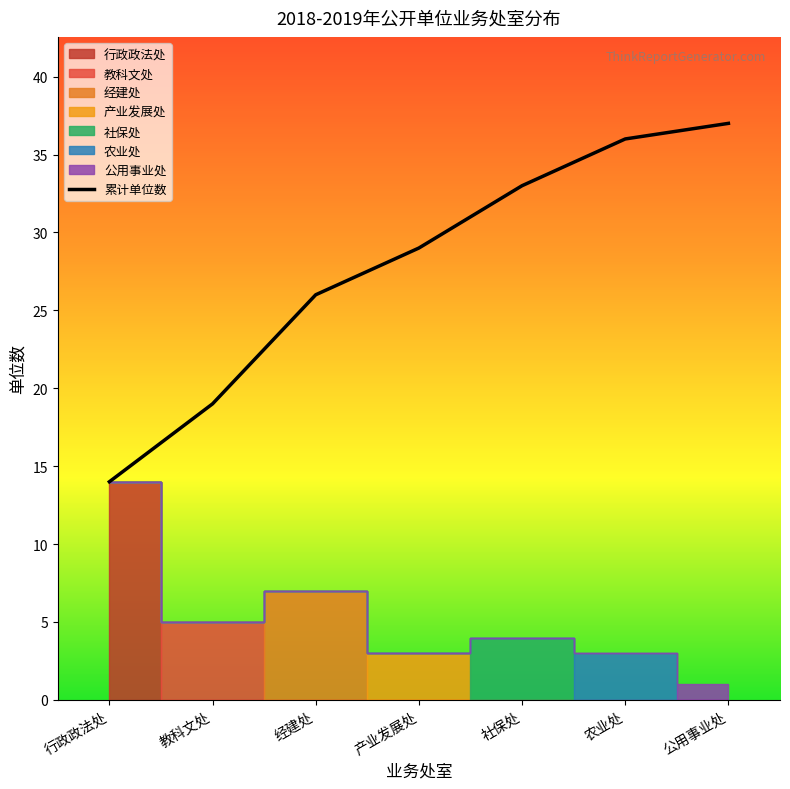

True or false: the data has more than 2 interior local peaks.

False